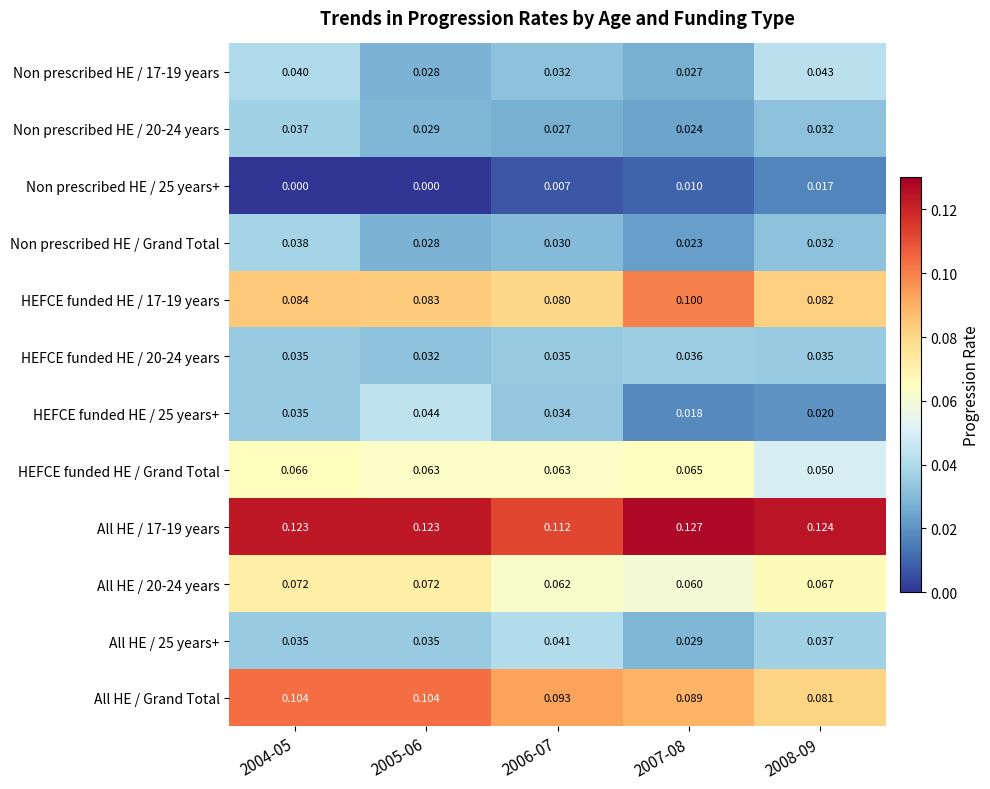

What is the total value across all series at 2004-05?

0.7